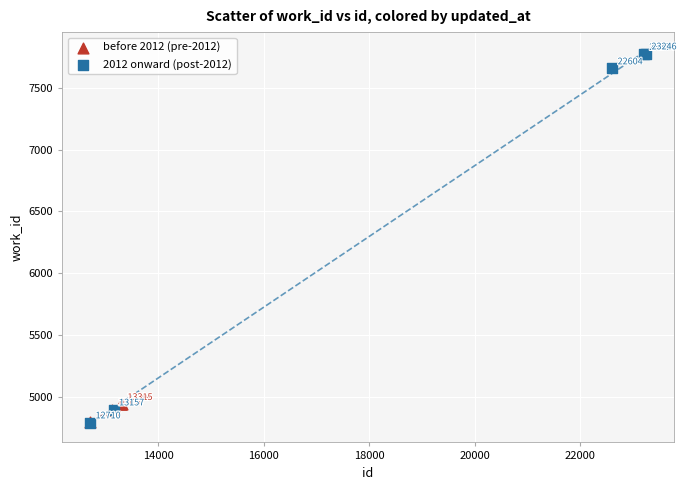

What are all the series names shown in the legend?

before 2012 (pre-2012), 2012 onward (post-2012)